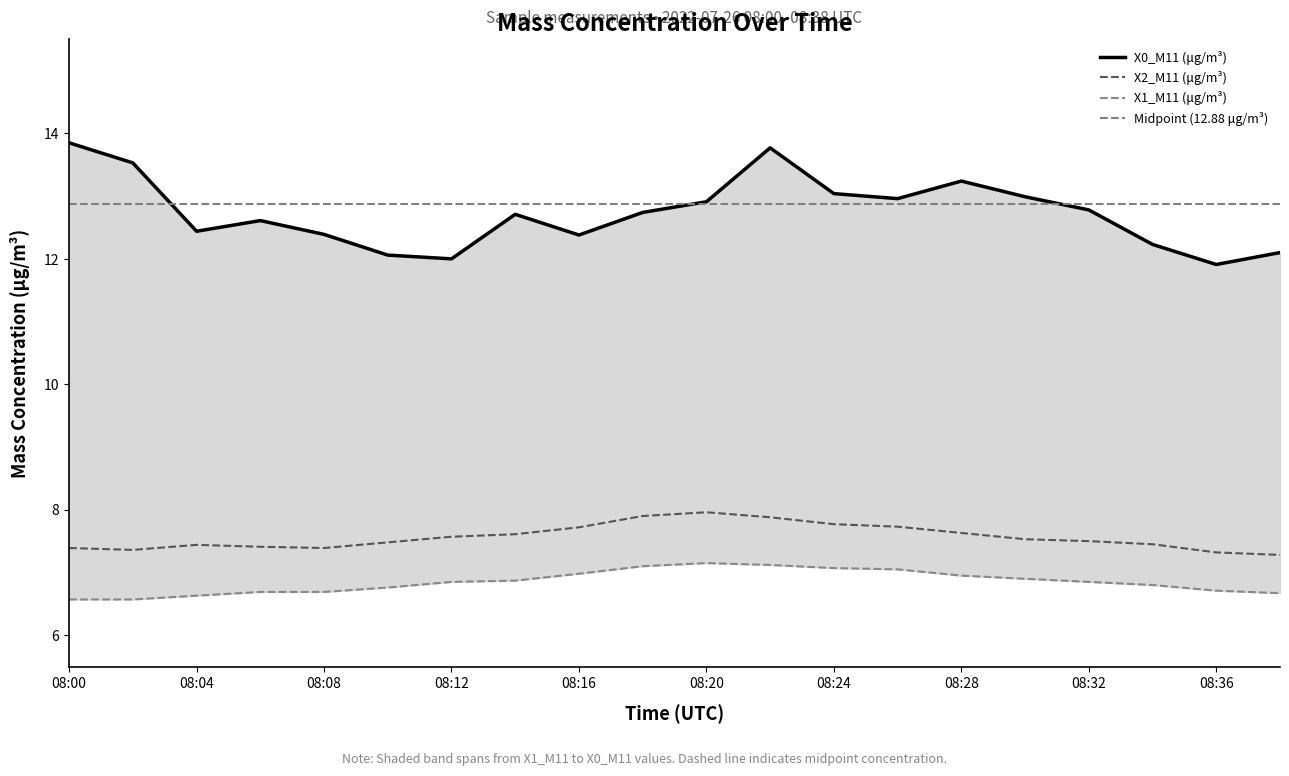

Where is the first local maximum for X0_M11 (μg/m³)?

08:06